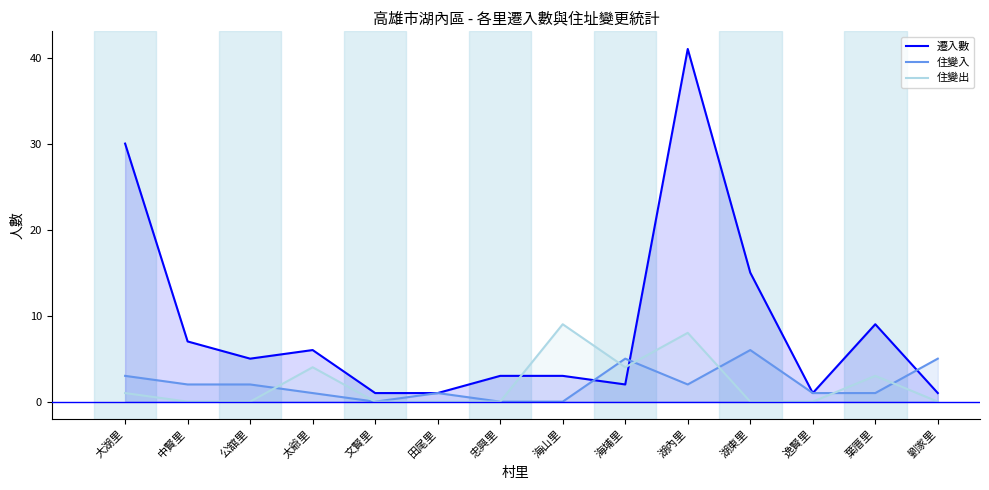

Reading left to right, extract all data points from this chart.

遷入數: 30	7	5	6	1	1	3	3	2	41	15	1	9	1
住變入: 3	2	2	1	0	1	0	0	5	2	6	1	1	5
住變出: 1	0	0	4	0	0	0	9	4	8	0	0	3	0